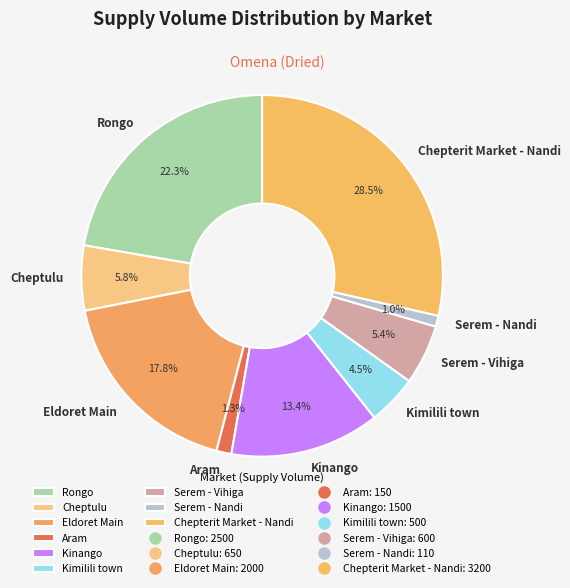

To the nearest percent, what is the average slice percentage?

11%